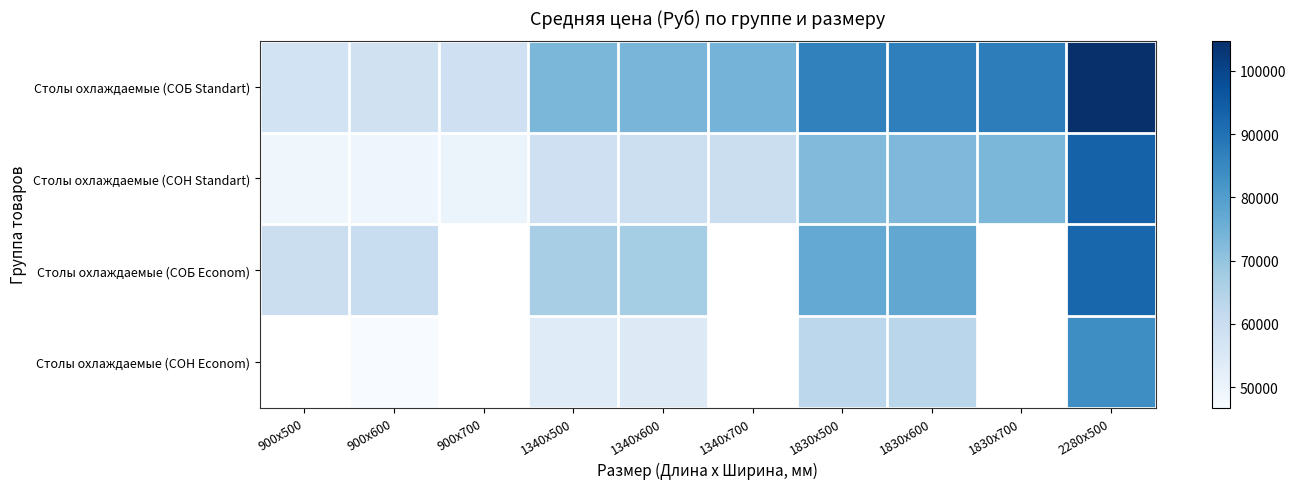

Between 900x700 and 2280x500, which series saw the biggest shift?

Столы охлаждаемые (СОБ Standart)